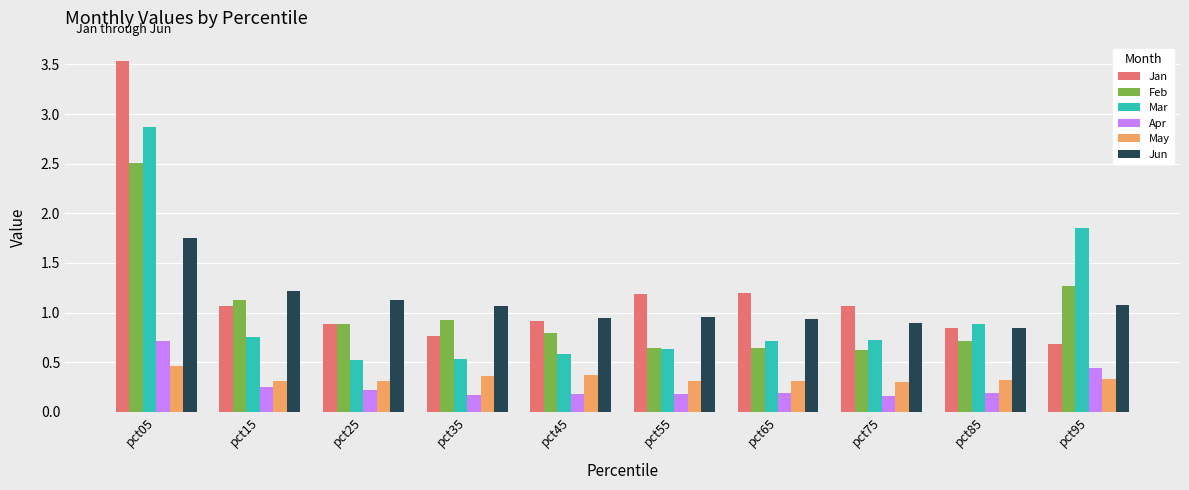

Which label corresponds to the largest value in the chart?

pct05